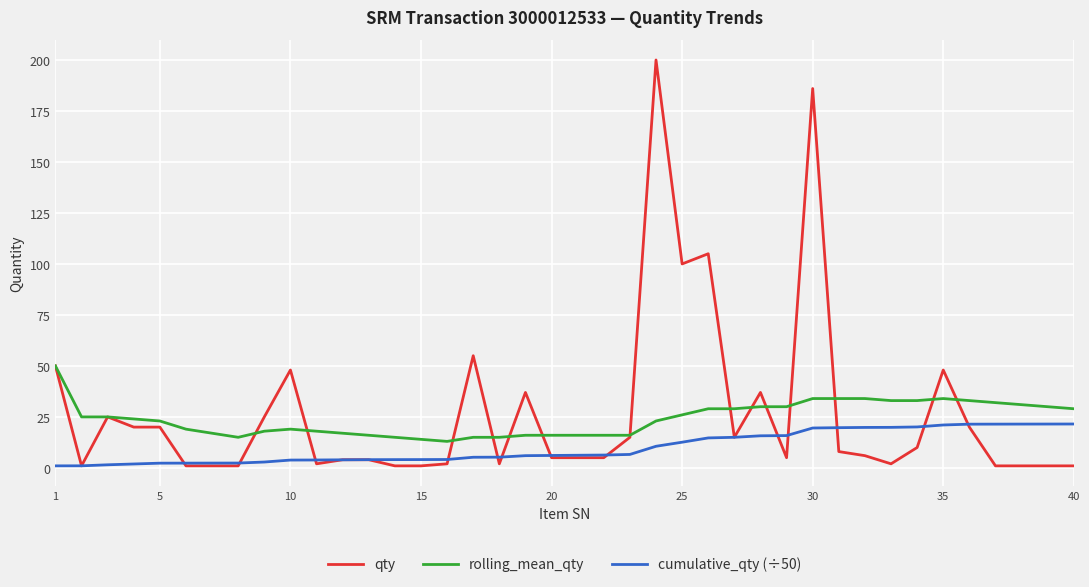

Rank the series by their average value, from highest to lowest.

qty, rolling_mean_qty, cumulative_qty (÷50)